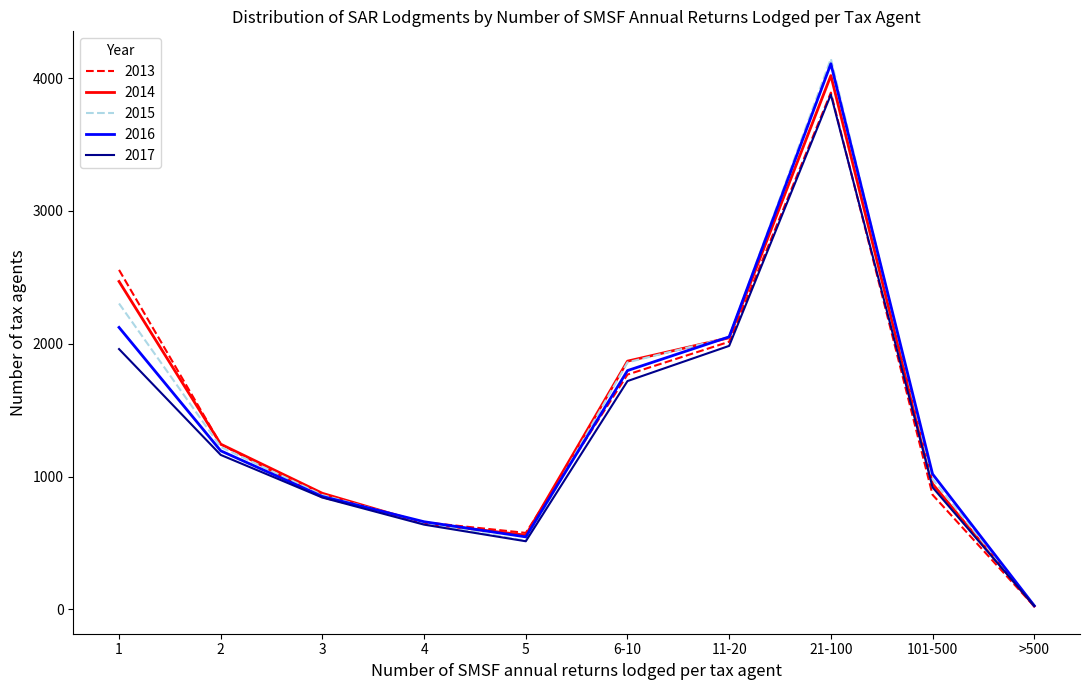

At which label is 2013 closest to 1957?

11-20